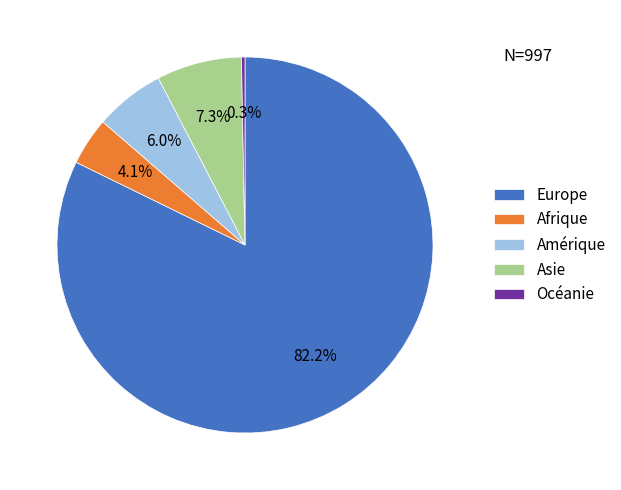

What percentage do Europe and Amérique together represent?

88.3%